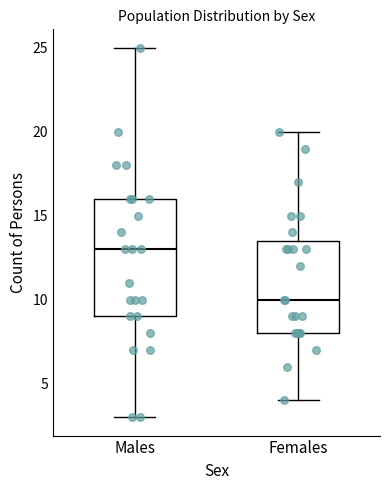

Reading left to right, transcribe this box plot: for each box, give where its median line is, the range the box spans, and where its two whiskers end, as read against the y-axis. The values are not printed on the chart, so give them approximately, as read against the axis.

Males: median 13.0, box 9.0 to 16.0, whiskers 3.0 to 25.0
Females: median 10.0, box 8.0 to 13.5, whiskers 4.0 to 20.0